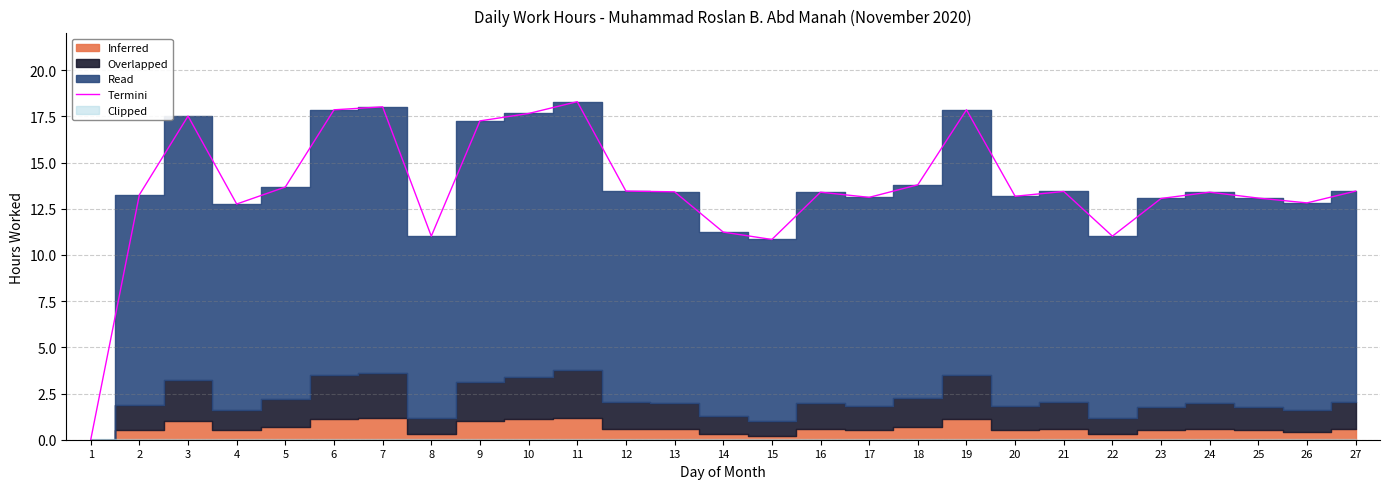

At which label does the data first exceed 13?

2